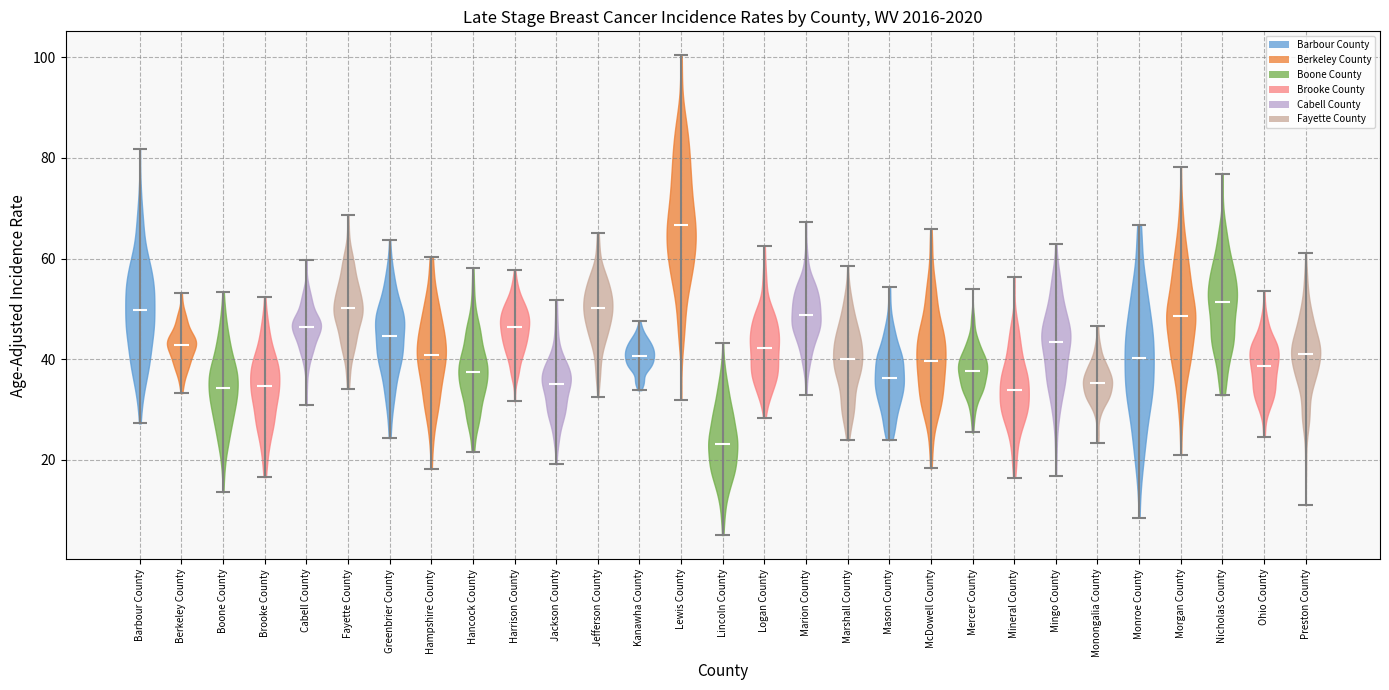

Reading left to right, read every violin against the y-axis: where its median line is, and the lowest and highest points it reaches. The values are not printed on the chart, so give them approximately, as read against the axis.

Barbour County: median line 50, lowest point 28, highest point 82
Berkeley County: median line 42, lowest point 34, highest point 54
Boone County: median line 34, lowest point 14, highest point 54
Brooke County: median line 34, lowest point 16, highest point 52
Cabell County: median line 46, lowest point 30, highest point 60
Fayette County: median line 50, lowest point 34, highest point 68
Greenbrier County: median line 44, lowest point 24, highest point 64
Hampshire County: median line 40, lowest point 18, highest point 60
Hancock County: median line 38, lowest point 22, highest point 58
Harrison County: median line 46, lowest point 32, highest point 58
Jackson County: median line 36, lowest point 20, highest point 52
Jefferson County: median line 50, lowest point 32, highest point 66
Kanawha County: median line 40, lowest point 34, highest point 48
Lewis County: median line 66, lowest point 32, highest point 100
Lincoln County: median line 24, lowest point 6, highest point 44
Logan County: median line 42, lowest point 28, highest point 62
Marion County: median line 48, lowest point 32, highest point 68
Marshall County: median line 40, lowest point 24, highest point 58
Mason County: median line 36, lowest point 24, highest point 54
McDowell County: median line 40, lowest point 18, highest point 66
Mercer County: median line 38, lowest point 26, highest point 54
Mineral County: median line 34, lowest point 16, highest point 56
Mingo County: median line 44, lowest point 16, highest point 62
Monongalia County: median line 36, lowest point 24, highest point 46
Monroe County: median line 40, lowest point 8, highest point 66
Morgan County: median line 48, lowest point 22, highest point 78
Nicholas County: median line 52, lowest point 32, highest point 76
Ohio County: median line 38, lowest point 24, highest point 54
Preston County: median line 42, lowest point 10, highest point 62